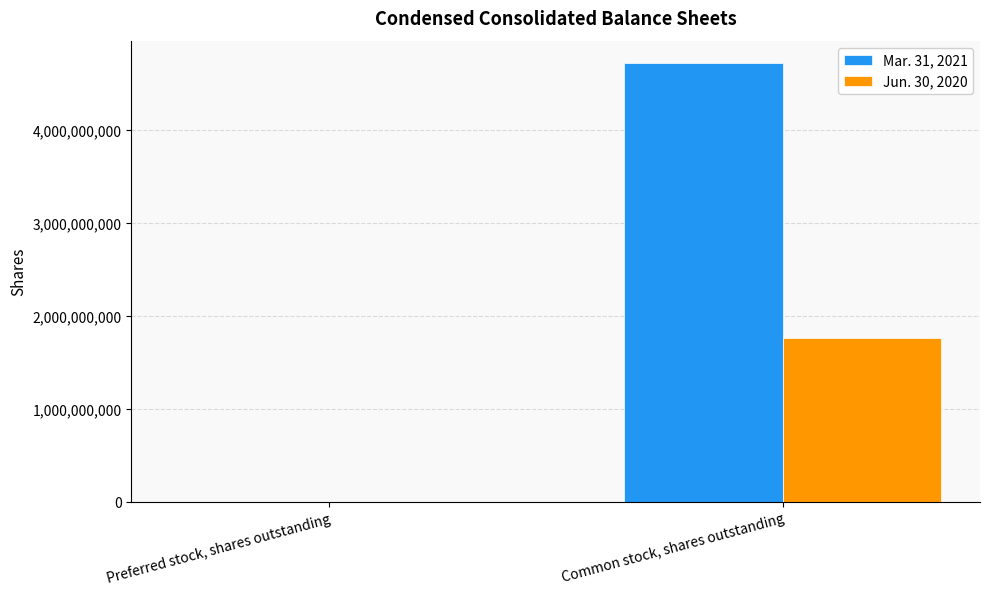

Is it true that Jun. 30, 2020 equals 1763277230 at Common stock, shares outstanding?

True